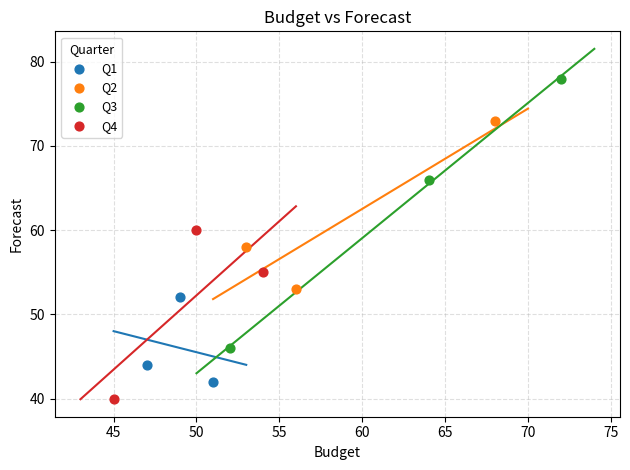

Which series reaches the maximum Y coordinate?

Q3